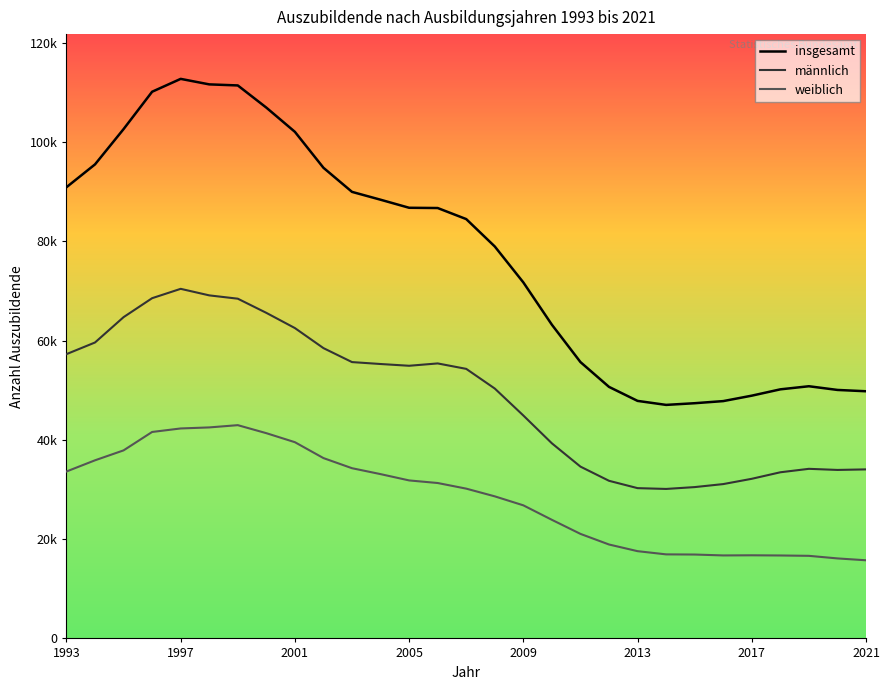

How many interior local peaks does the männlich series have?

3